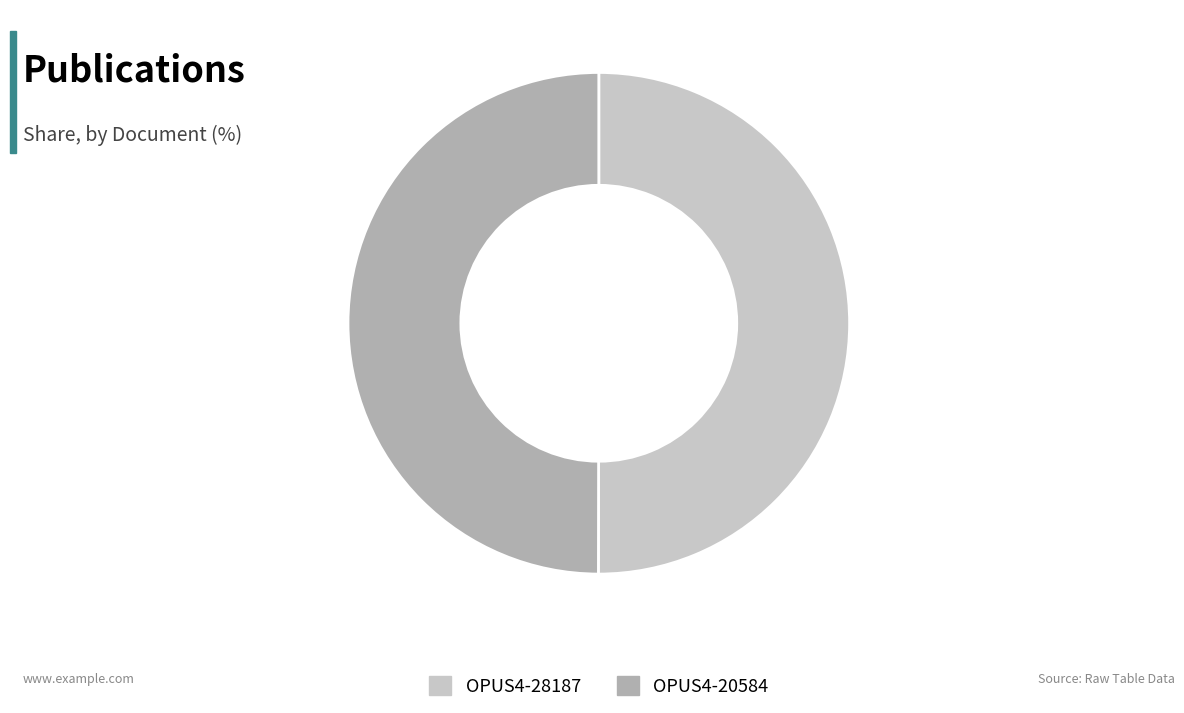

Approximately how many times larger is the value at OPUS4-28187 compared to OPUS4-20584?

1.0